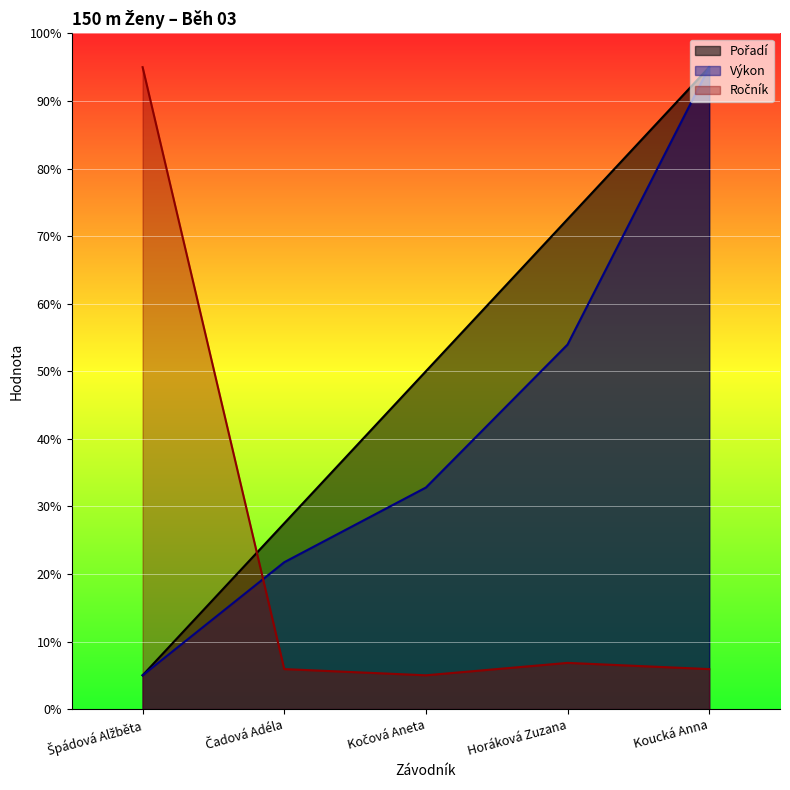

True or false: Pořadí has a value of 18.9 at Čadová Adéla.

False